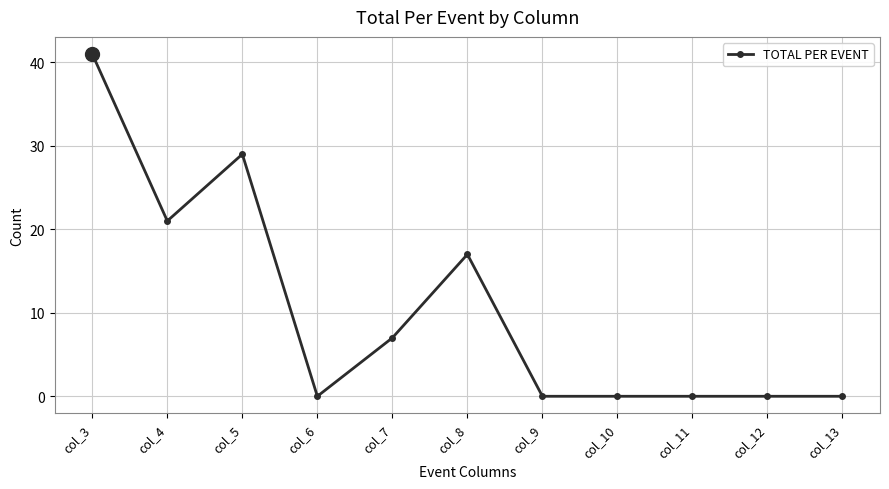

What is the value of the 5th point from the left?

7